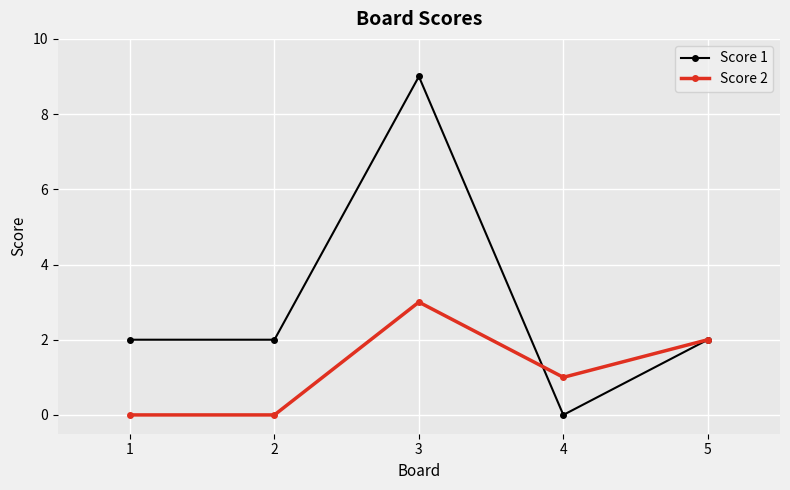

Reading left to right, list all the values displayed in this chart.

Score 1: 1=2	2=2	3=9	4=0	5=2
Score 2: 1=0	2=0	3=3	4=1	5=2